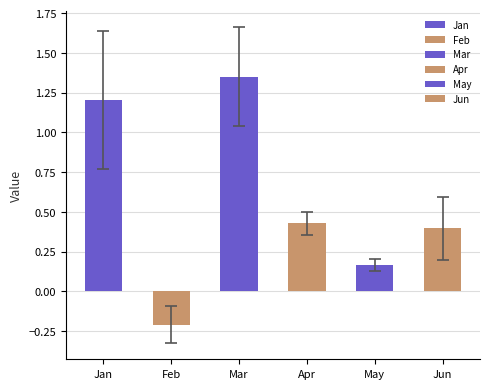

Count the number of data series in this chart.

6